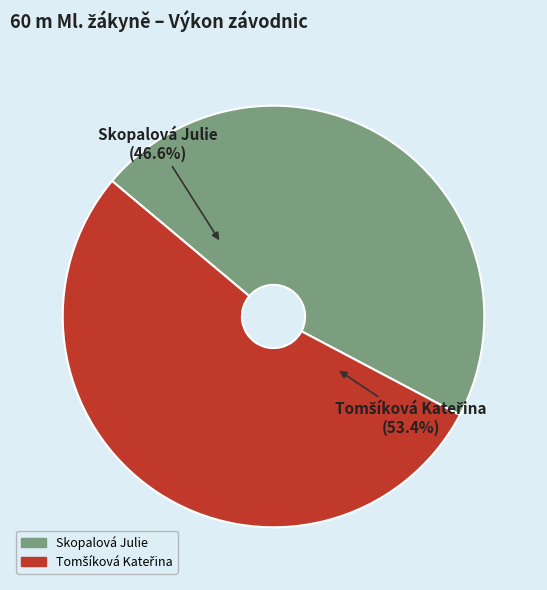

What percentage is NOT represented by Skopalová Julie?

53.4%